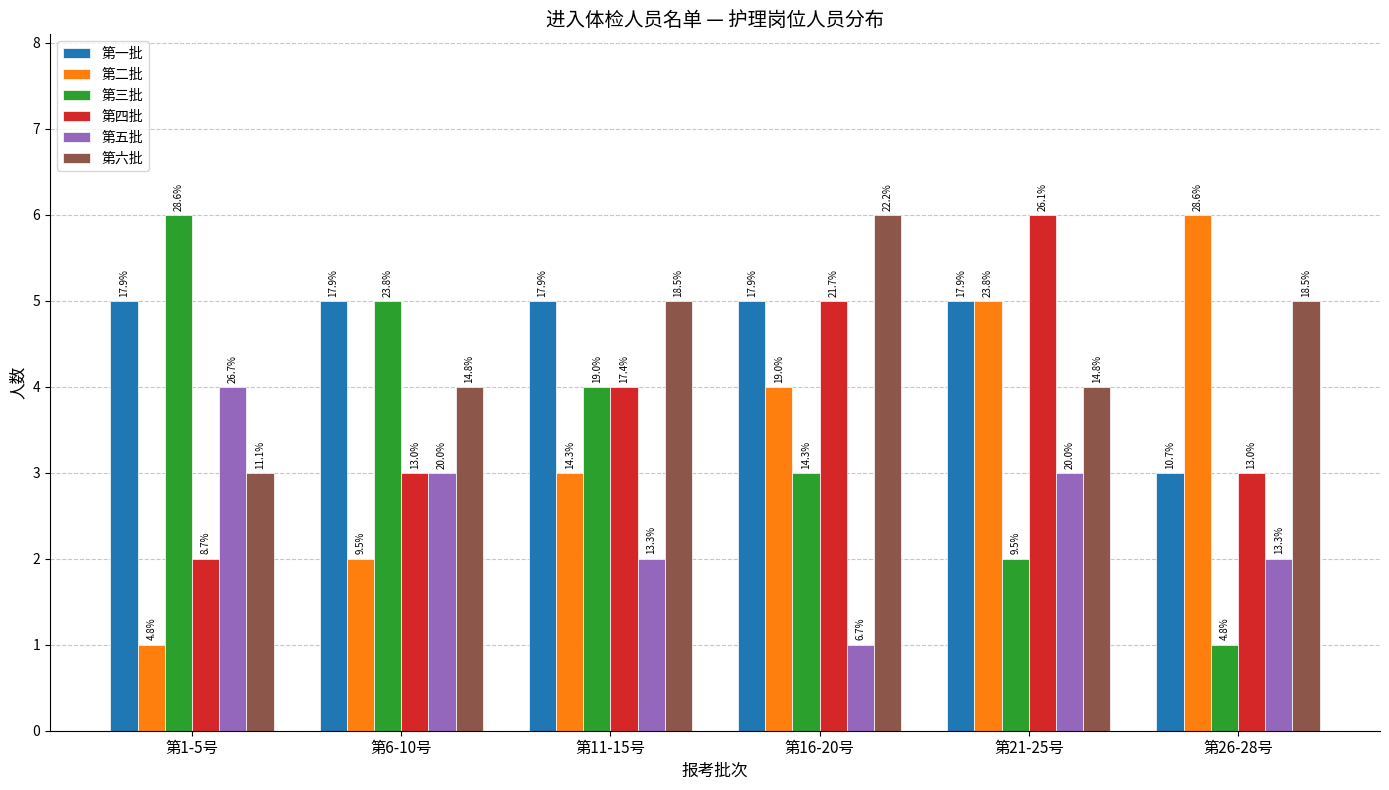

How many bars are there in each group?

6